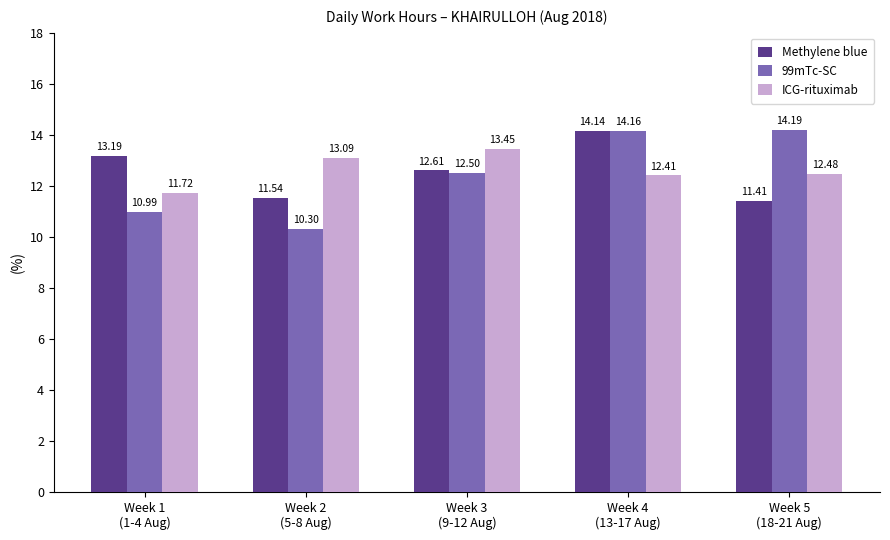

At which category is the sum across all series the highest?

Week 4
(13-17 Aug)